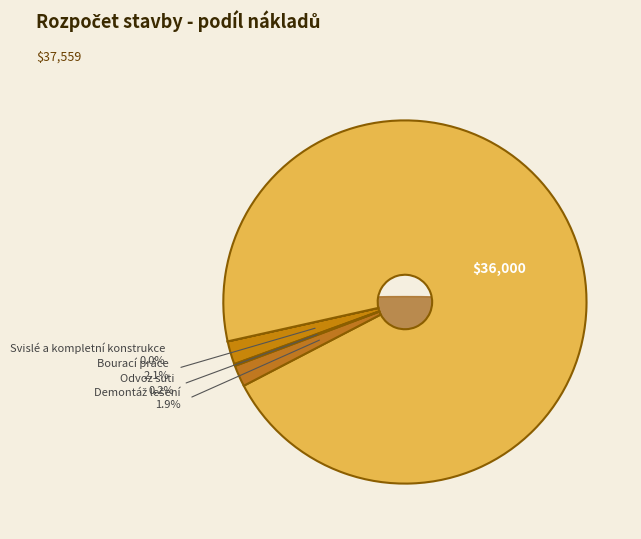

What is the largest slice in the pie chart?

Lešení